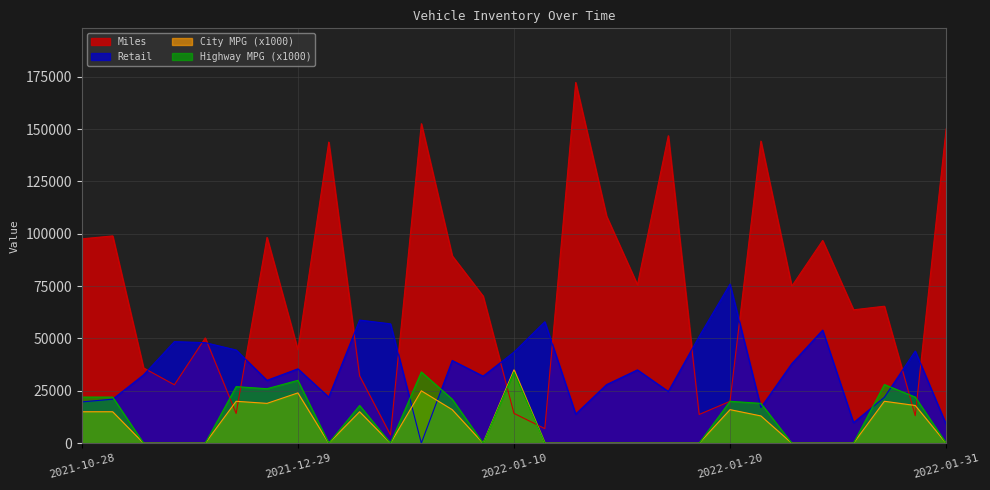

Where is the first local maximum for Retail?

2021-12-04